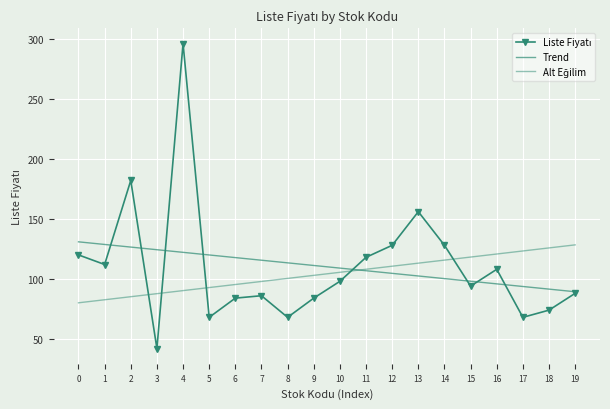

Where do Trend and Alt Eğilim first cross each other?

10 and 11